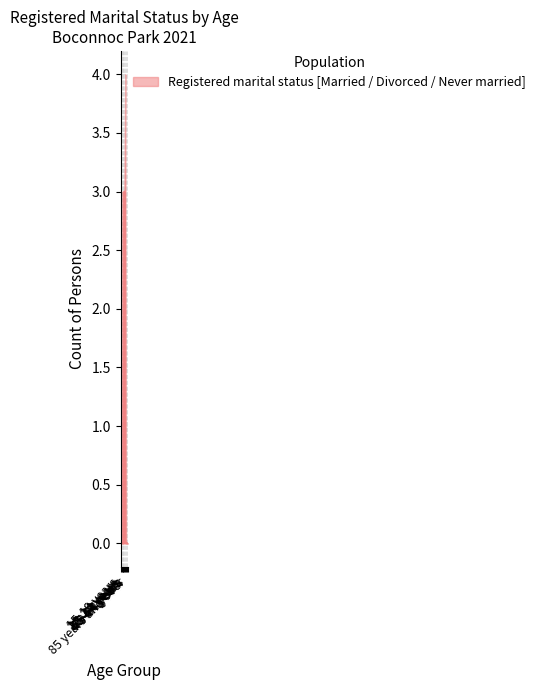

What position from the right is 45-54 years?

5